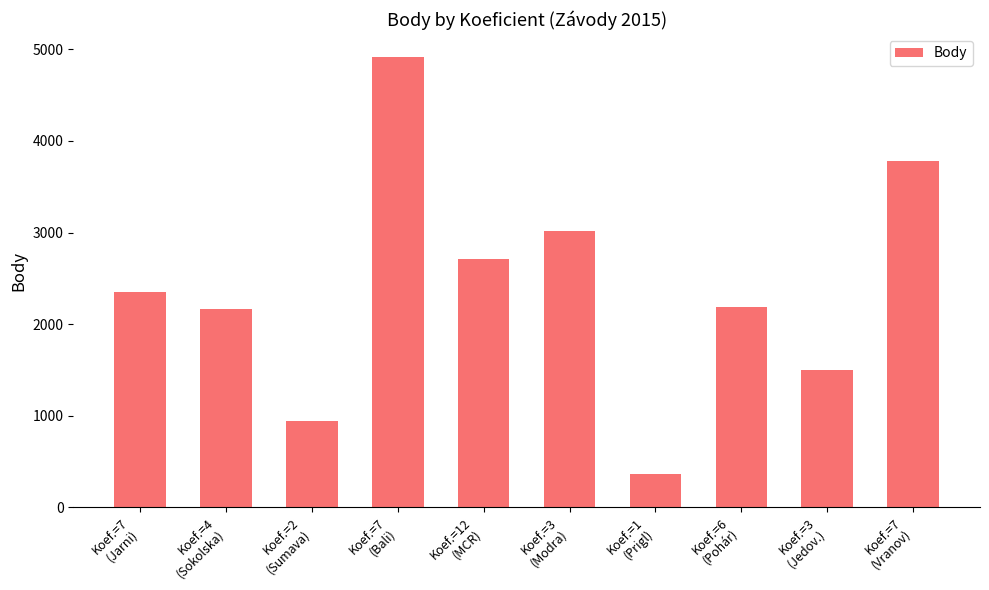

What is the difference between the values at Koef.=7
(Jarni) and Koef.=6
(Pohár)?

161